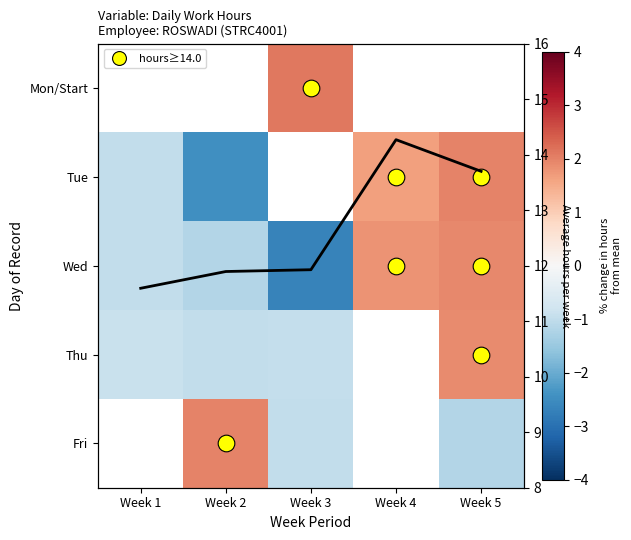

What is the difference between the second highest and minimum values in the Wed series?

4.5